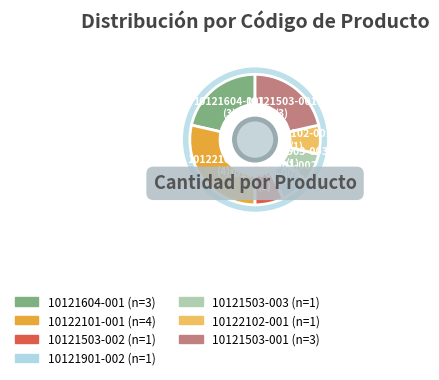

What percentage is the 10121901-002 slice, to the nearest percent?

7%